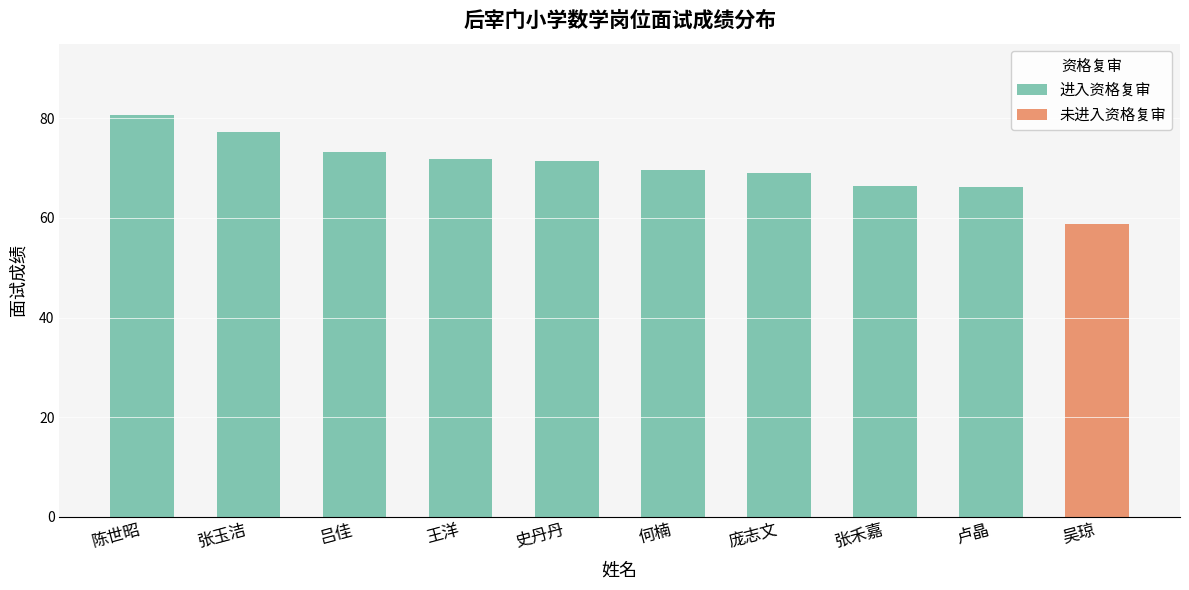

What is the average value of the 进入资格复审 series?

71.7